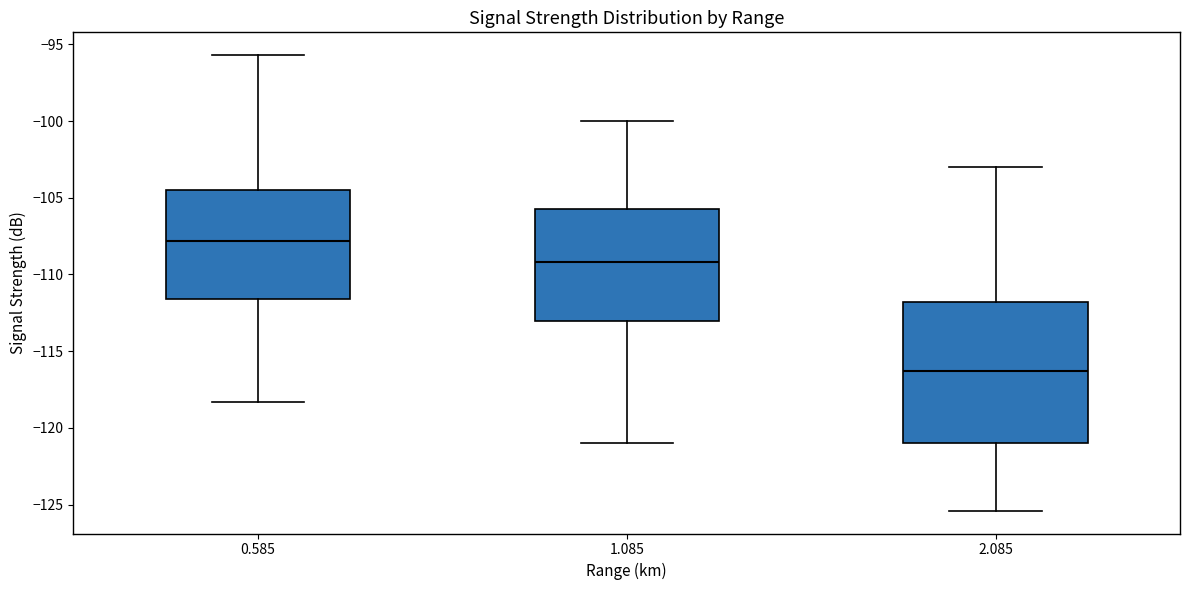

Where is the lower edge of the box at x = 0.585 on the y-axis? The values are not printed on the chart, so give them approximately, as read against the axis.

-111.5